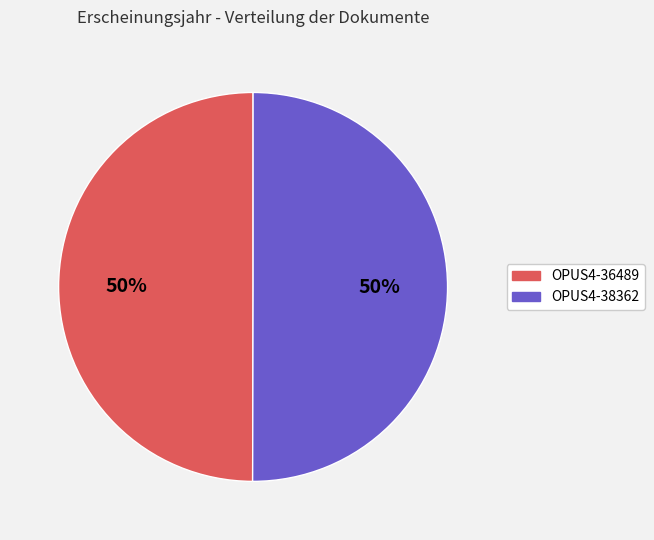

Do OPUS4-36489 and OPUS4-38362 together represent more than half of the pie?

Yes